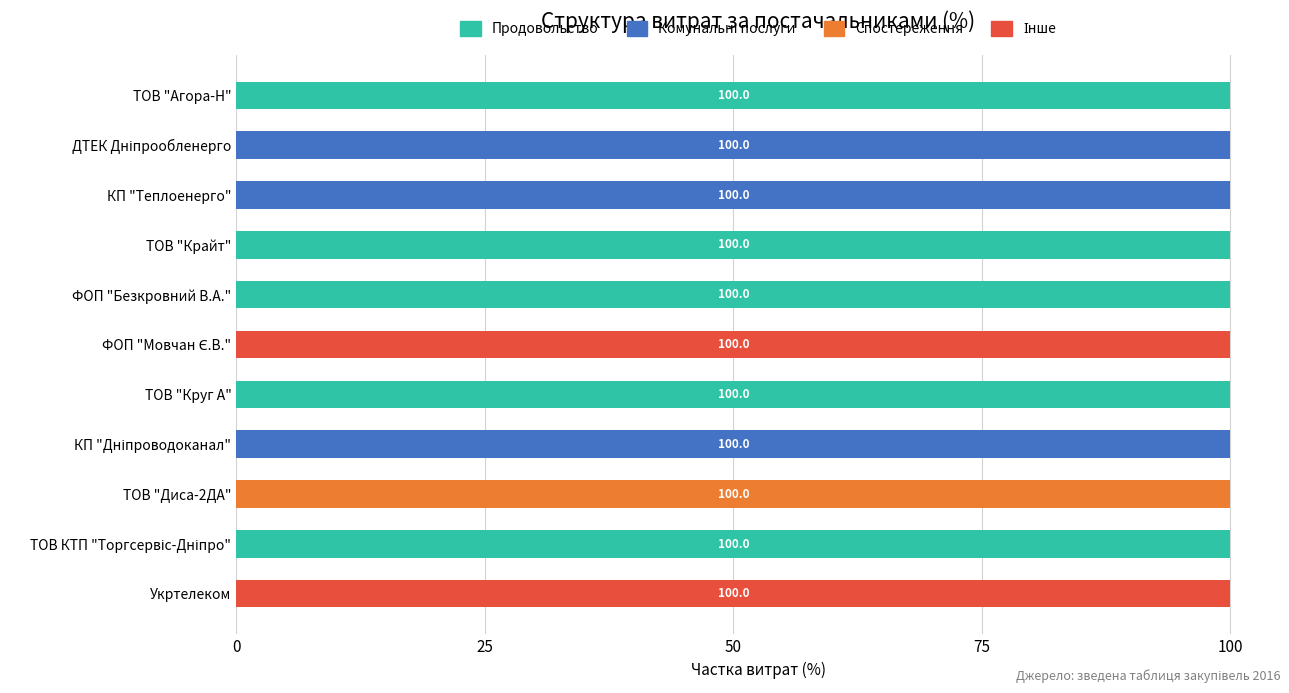

True or false: Продовольство has a value of 0 at КП "Теплоенерго".

True